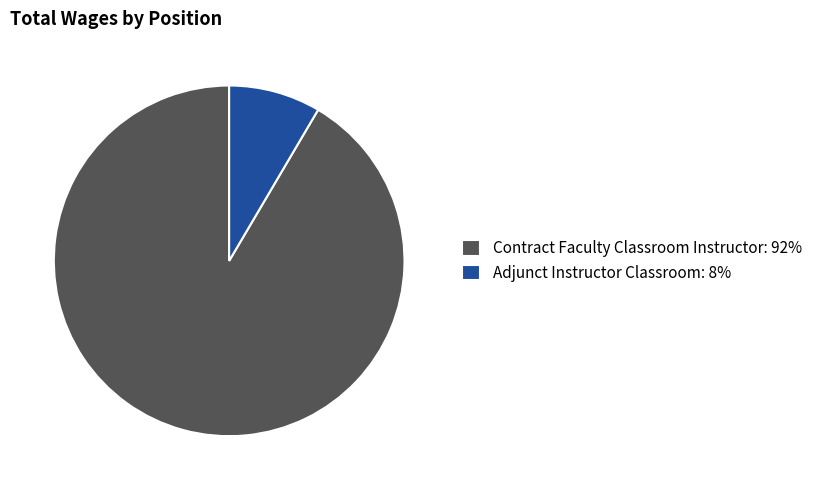

Is it true that Contract Faculty Classroom Instructor: 92% is 92% of the pie?

True